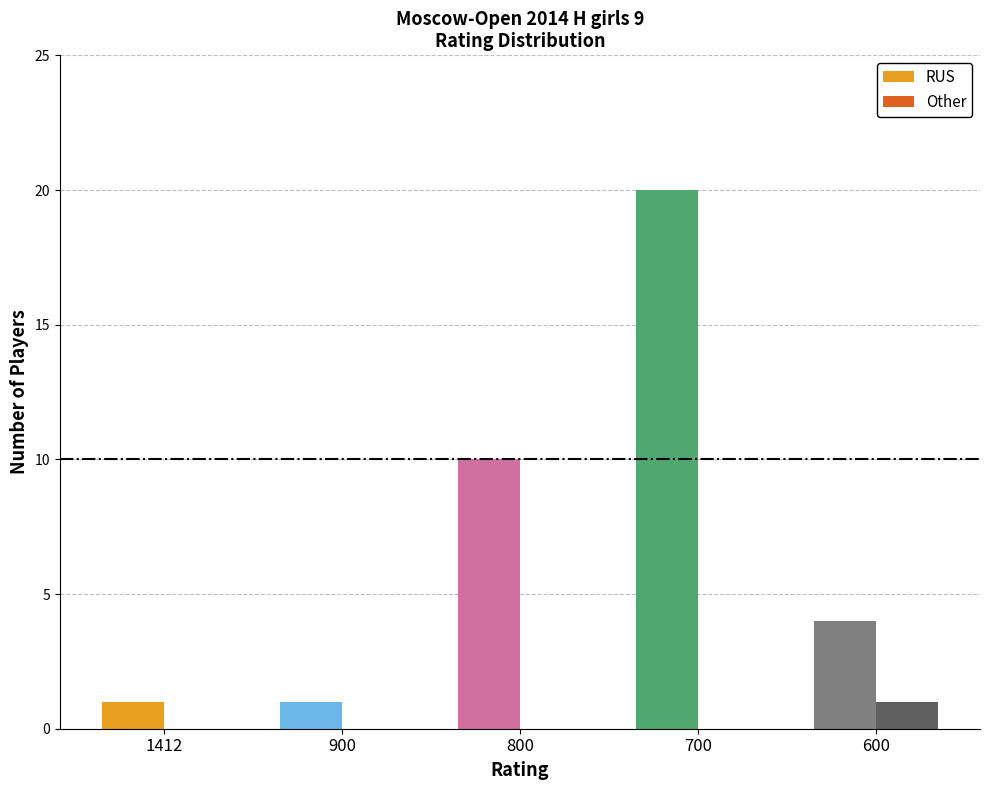

At which category is the sum across all series the highest?

700